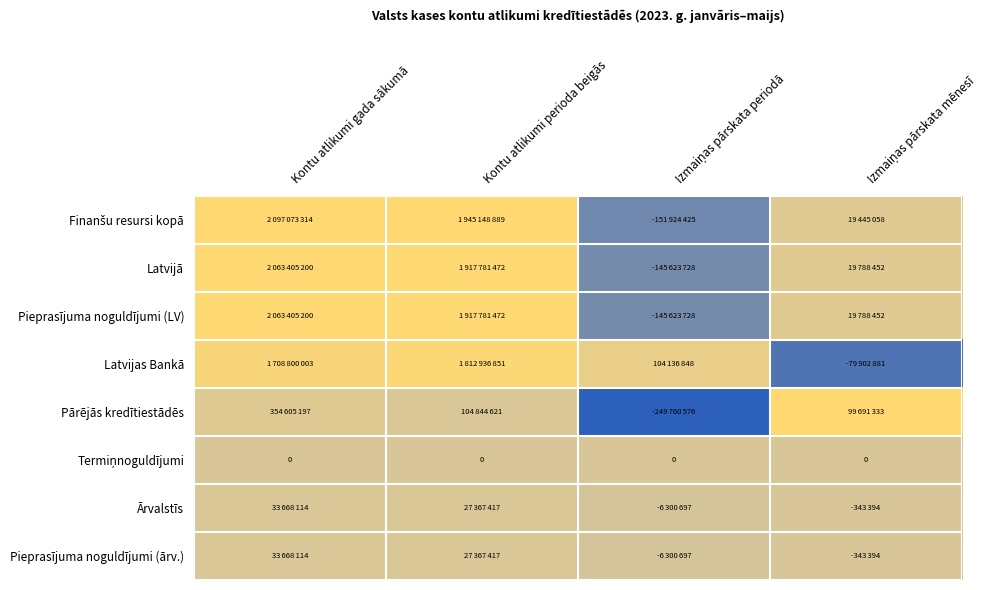

True or false: Pieprasījuma noguldījumi (LV) has a value of 0.5 at Kontu atlikumi perioda beigās.

False